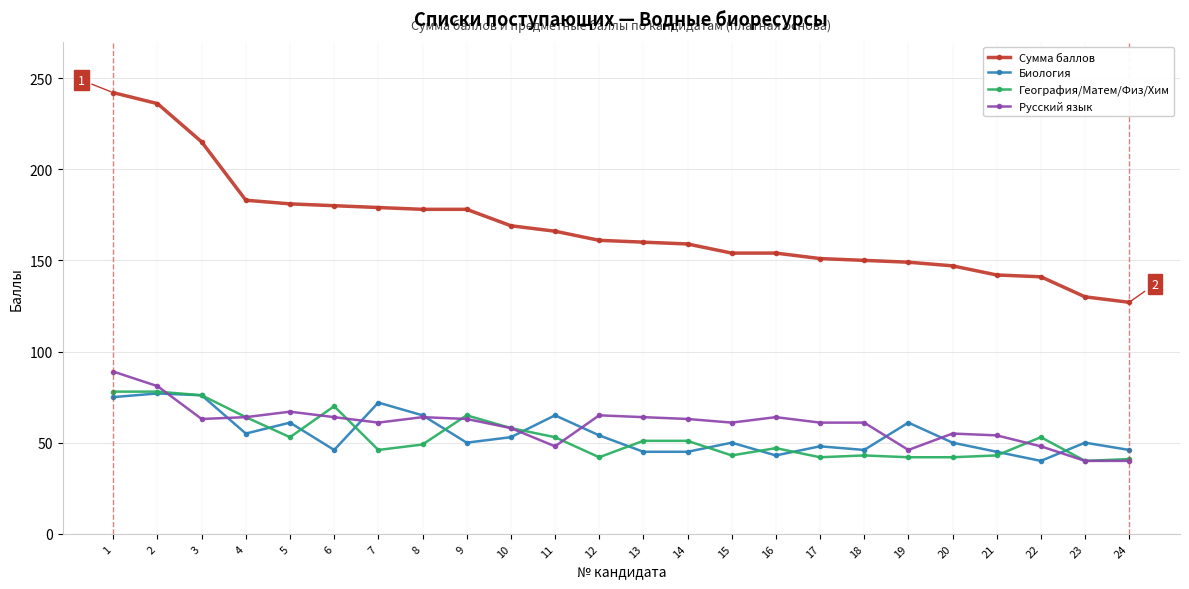

What value does the География/Матем/Физ/Хим series have at 3?

76